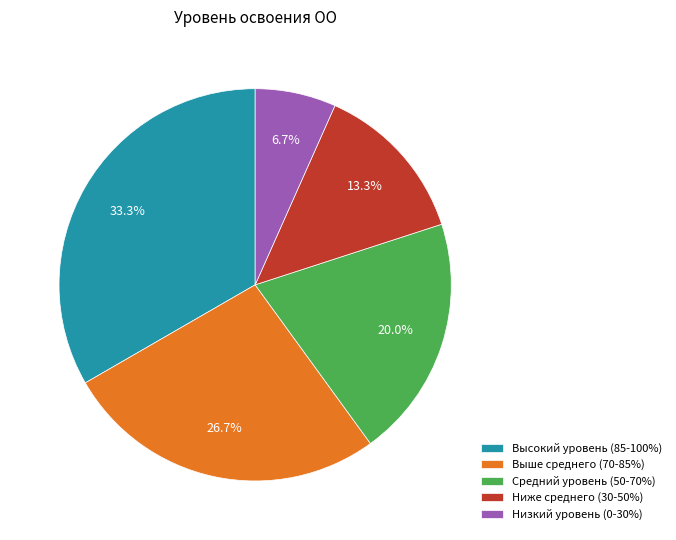

To the nearest percent, what is the combined percentage of Ниже среднего (30-50%) and Низкий уровень (0-30%)?

20%